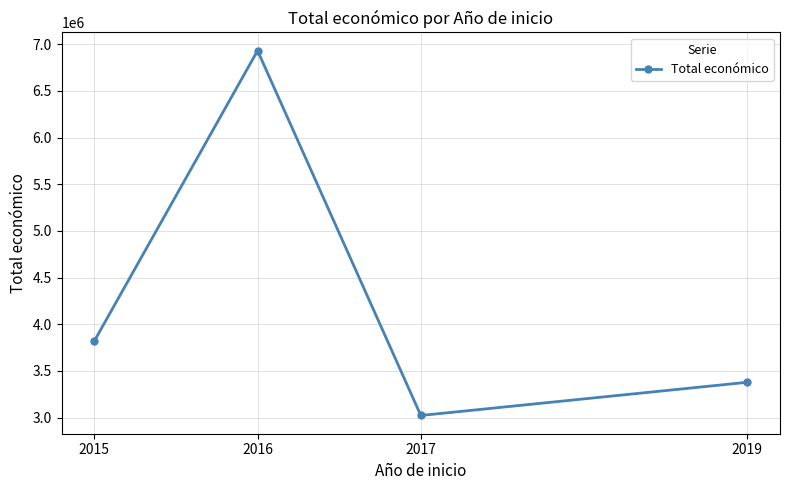

How many lines are shown in the chart?

1